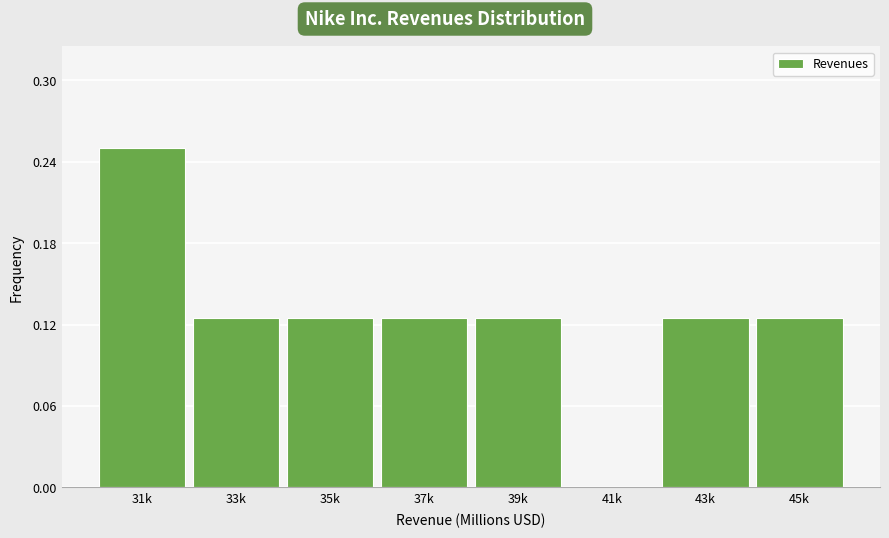

The chart shows a value of 0.1 at 31k. True or false?

False